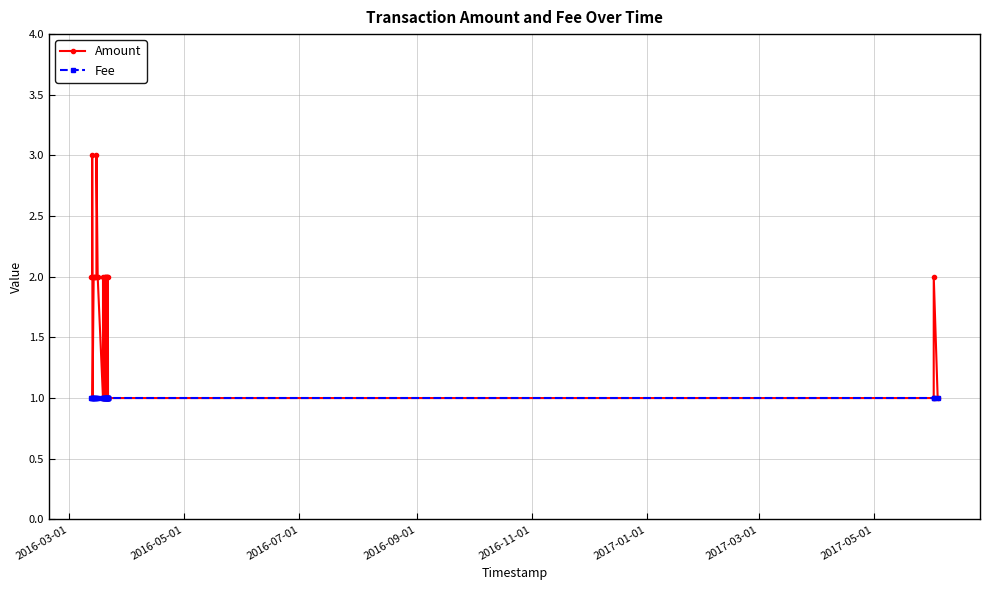

Which series has the widest spread of values?

Amount